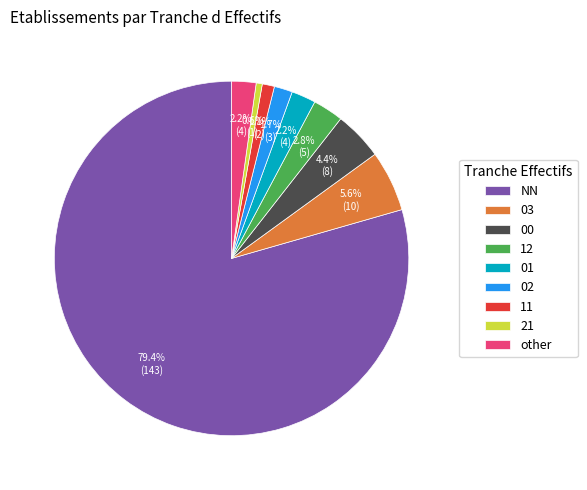

Which category has the smallest portion of the pie?

21